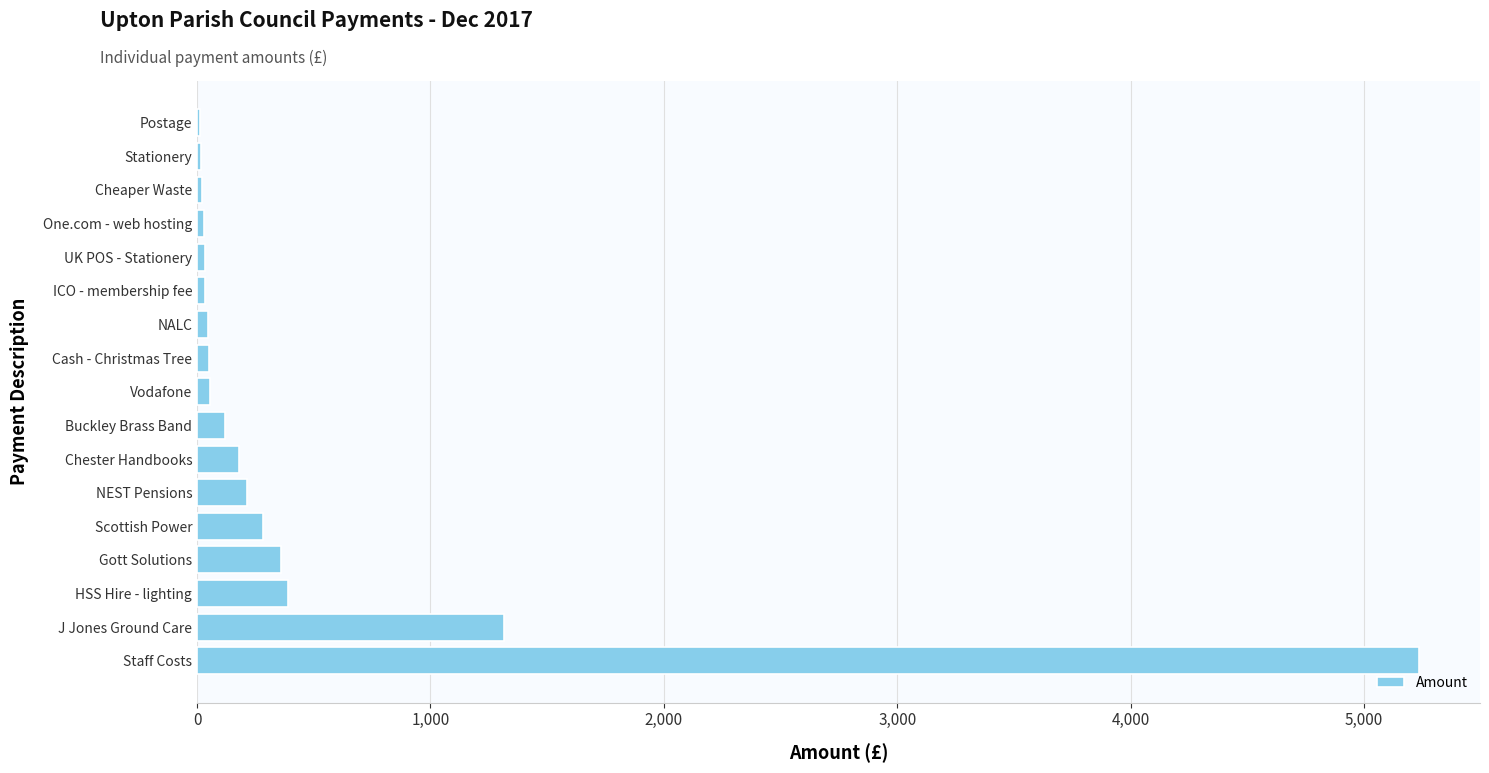

At which label is the value closest to 2624?

J Jones Ground Care